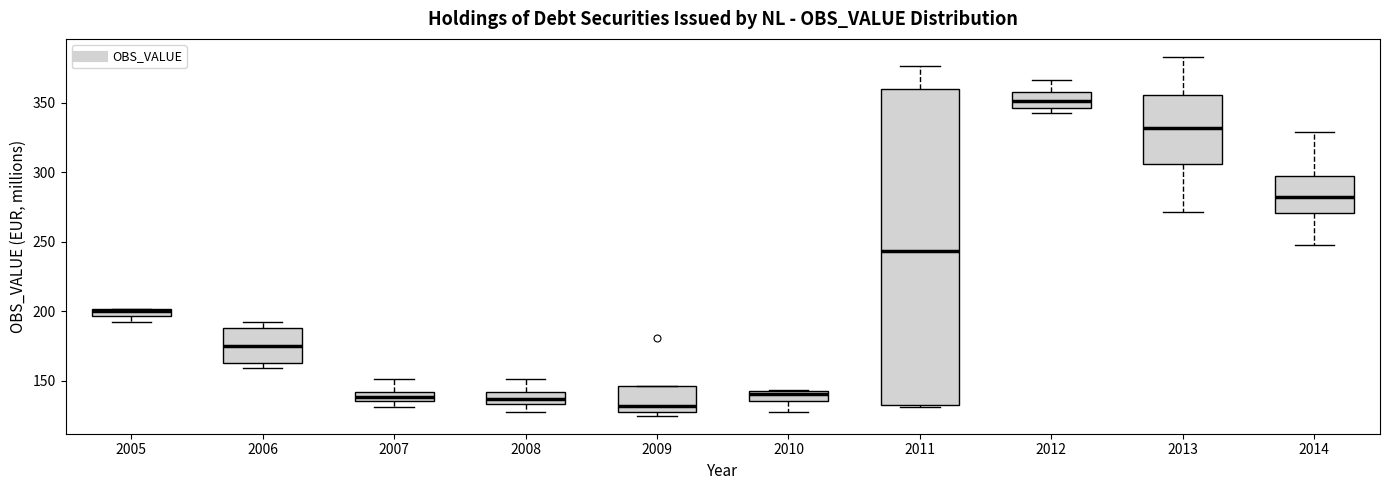

Which box is the tallest, from its lower edge to its upper edge?

2011